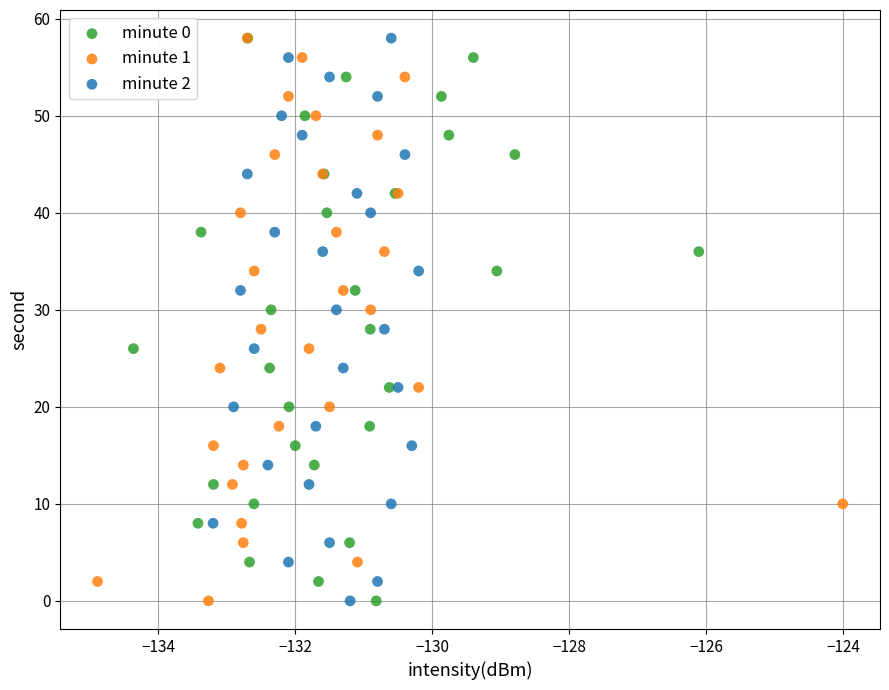

What are all the series names shown in the legend?

minute 0, minute 1, minute 2